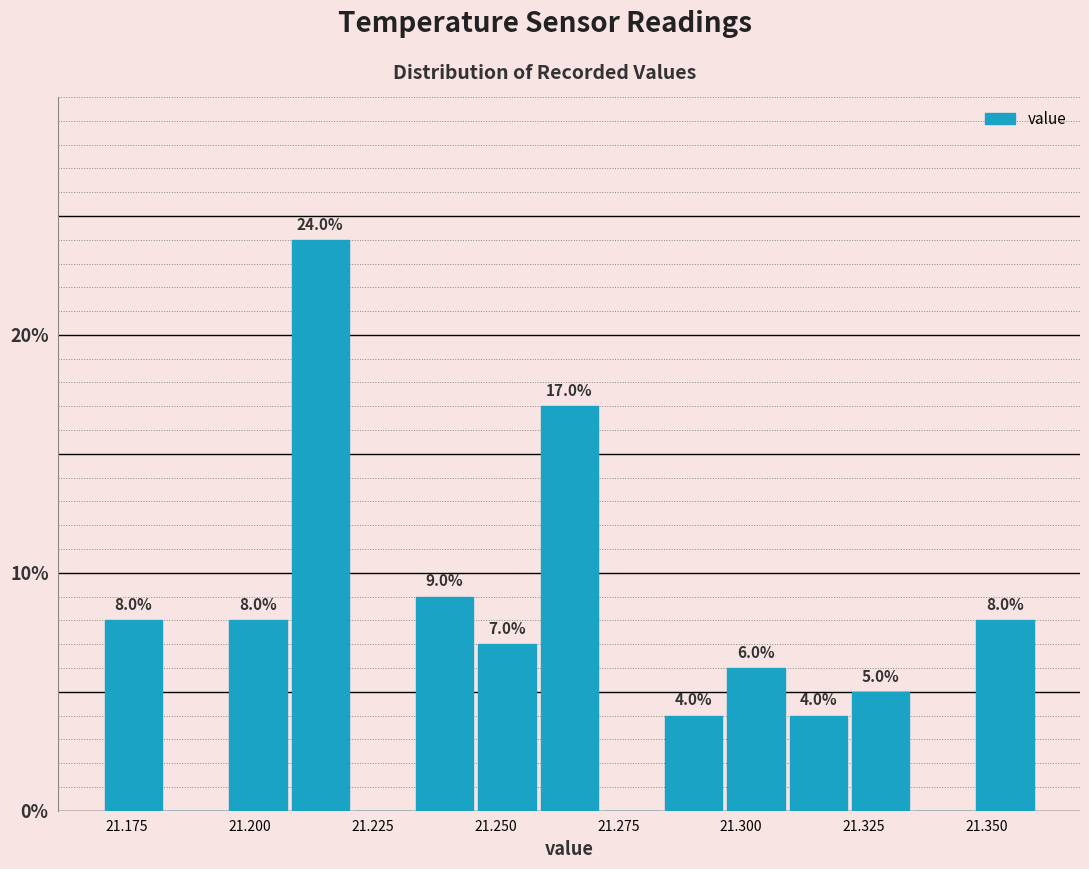

Around what value on the x-axis is the tallest bar? Give the approximate position of its centre, as read against the axis.

21.215